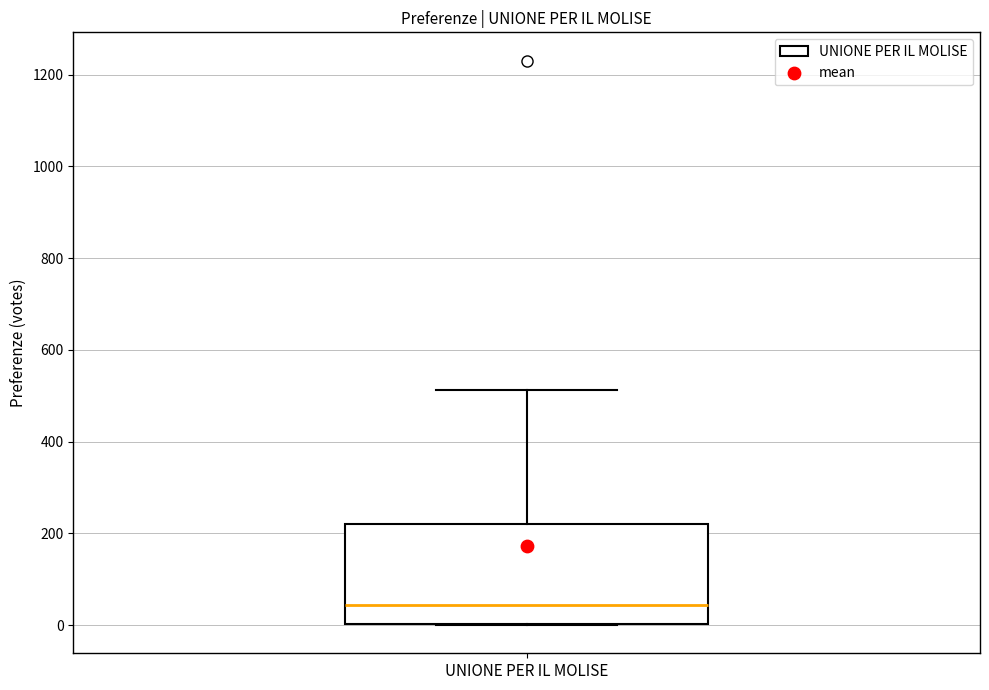

Read this box plot against the y-axis: the position of the median line, the range covered by the box, and the ends of both whiskers. The values are not printed on the chart, so give them approximately, as read against the axis.

median 40, box 0 to 220, whiskers 0 to 520